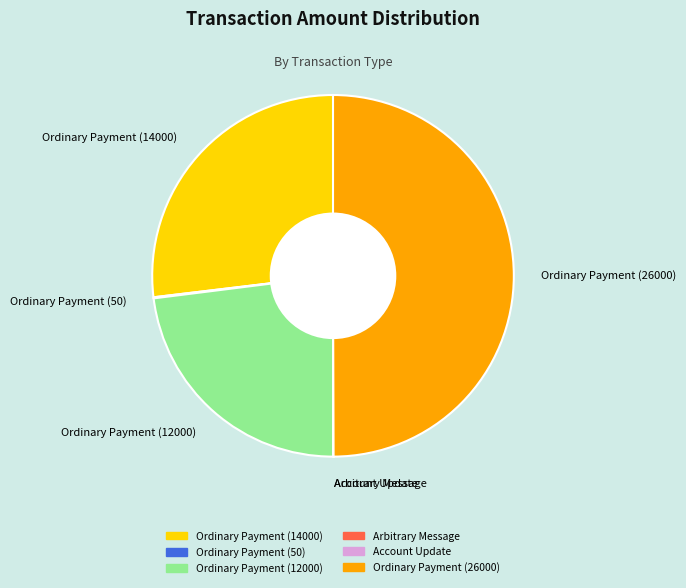

Which has a higher value, Ordinary Payment (12000) or Ordinary Payment (26000)?

Ordinary Payment (26000)